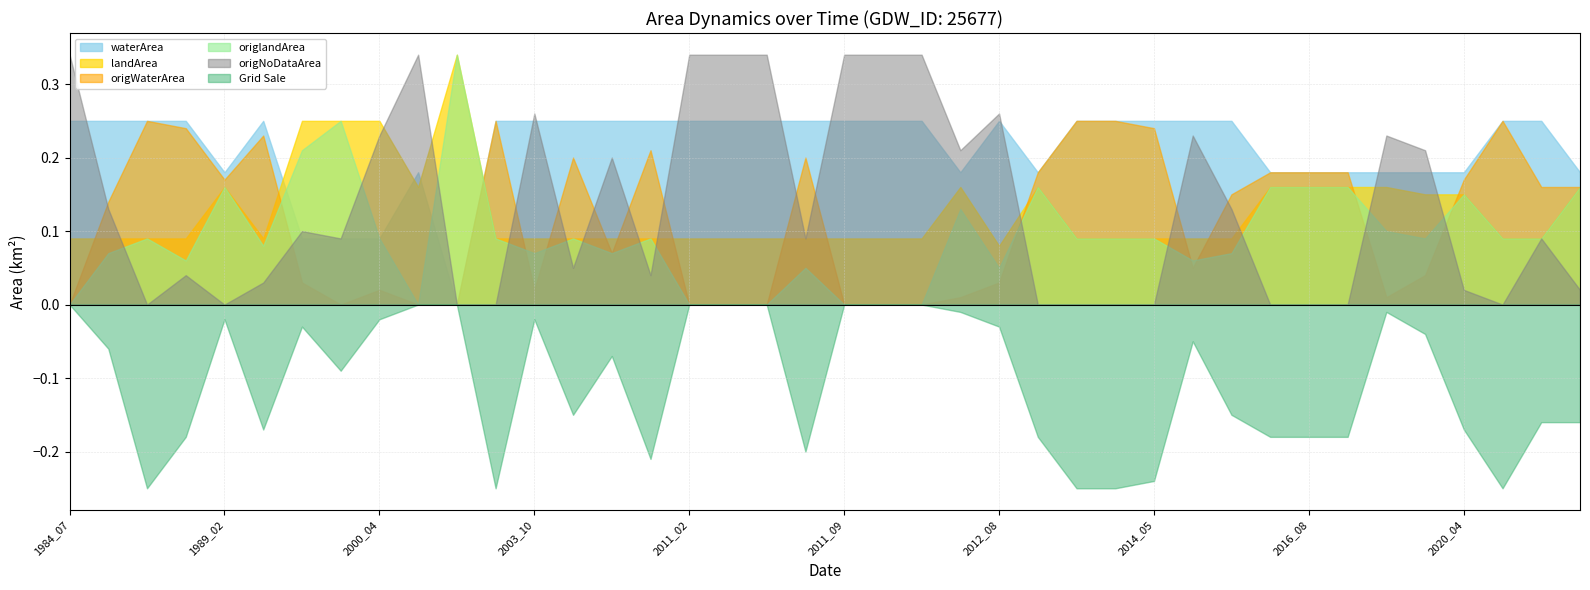

What are all the series names shown in the legend?

waterArea, landArea, origWaterArea, origlandArea, origNoDataArea, Grid Sale